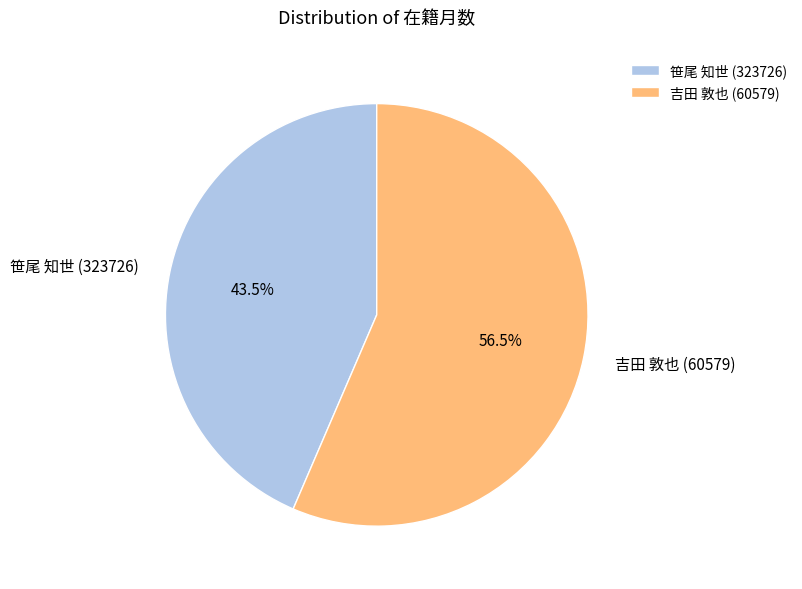

Approximately how many times larger is the value at 吉田 敦也 (60579) compared to 笹尾 知世 (323726)?

1.3